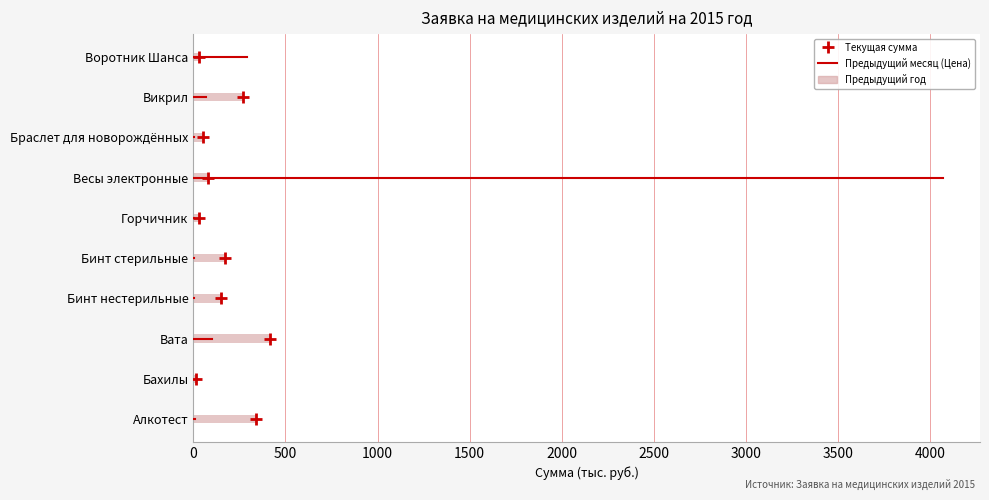

True or false: the data shows 172.3 at Вата.

False